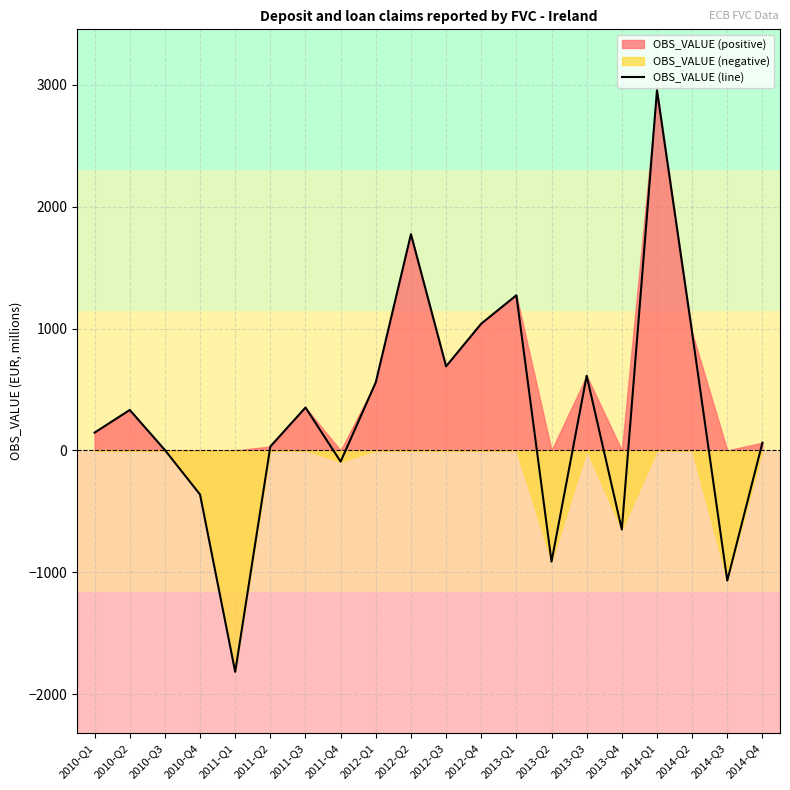

Between 2012-Q1 and 2013-Q4, which is larger?

2012-Q1